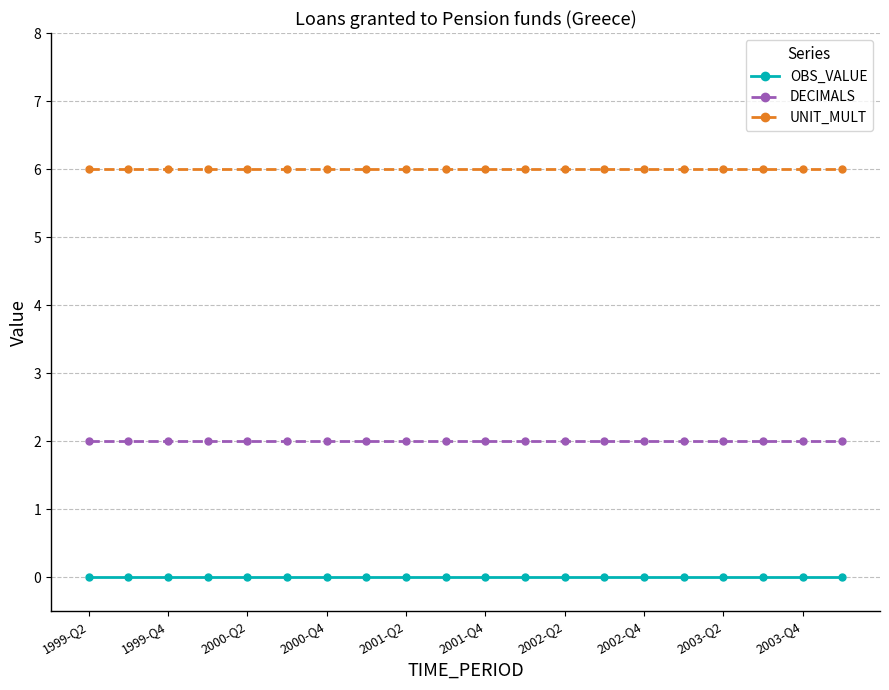

Rank the series by their maximum value, from highest to lowest.

UNIT_MULT, DECIMALS, OBS_VALUE